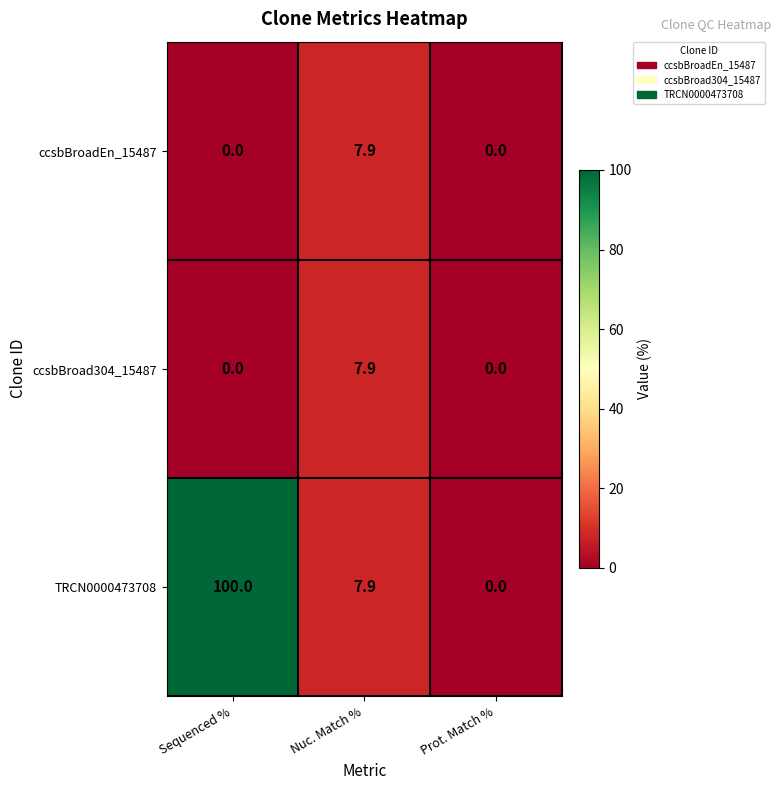

How many series are shown in this chart?

3